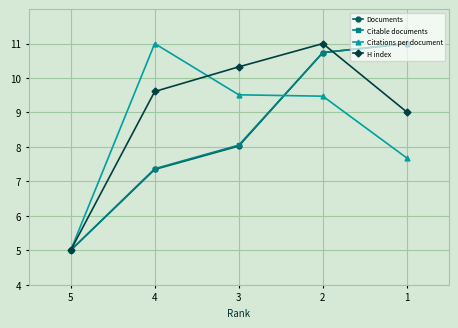

What is the spread (max minus min) of values at 3?

2.3